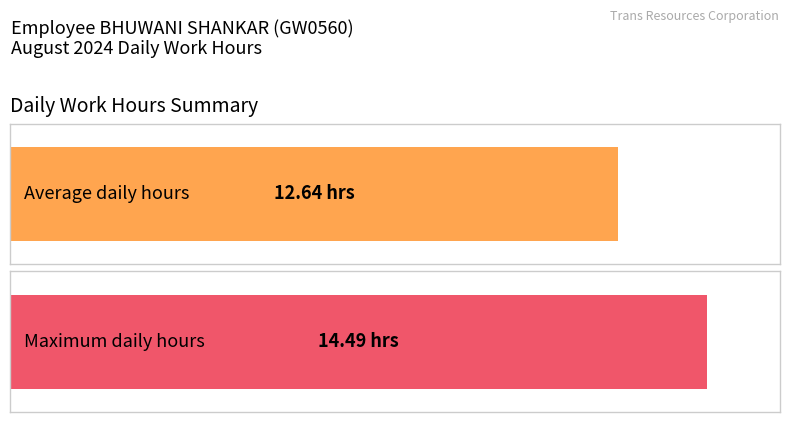

Where does the data first go above 14?

1